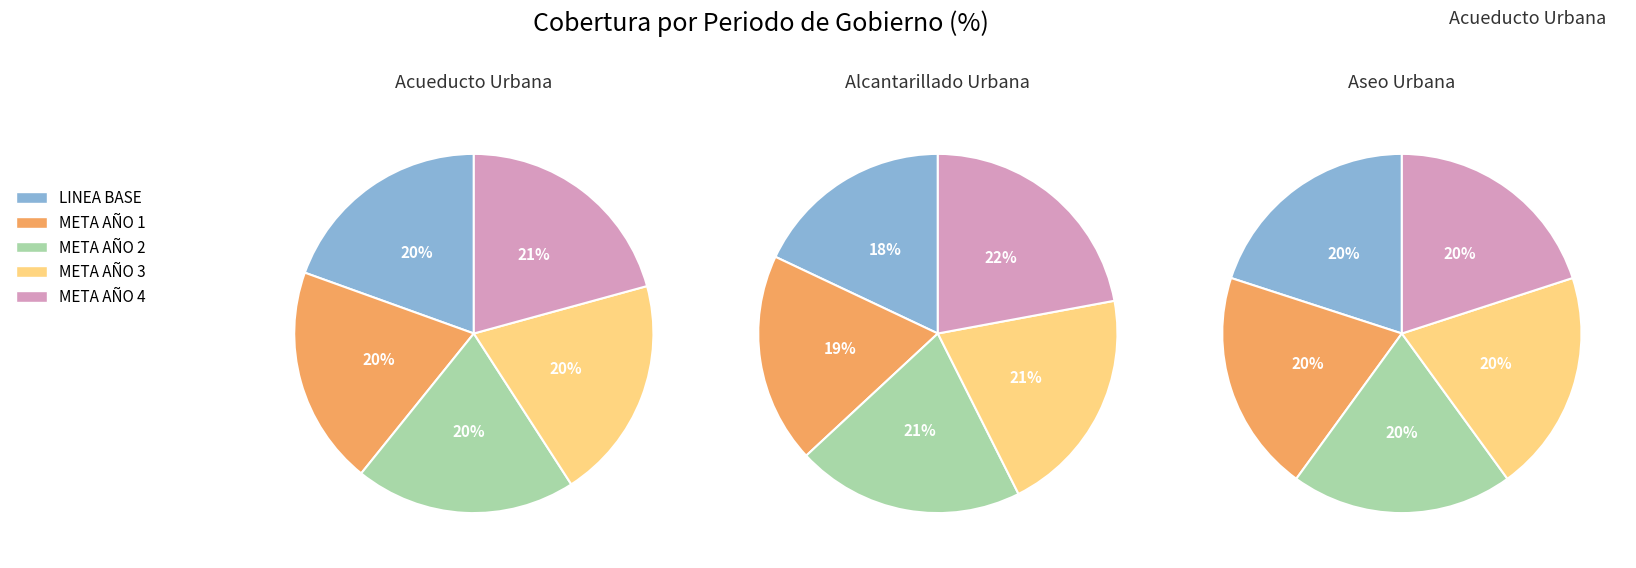

Is there any slice that represents more than half of the pie?

No